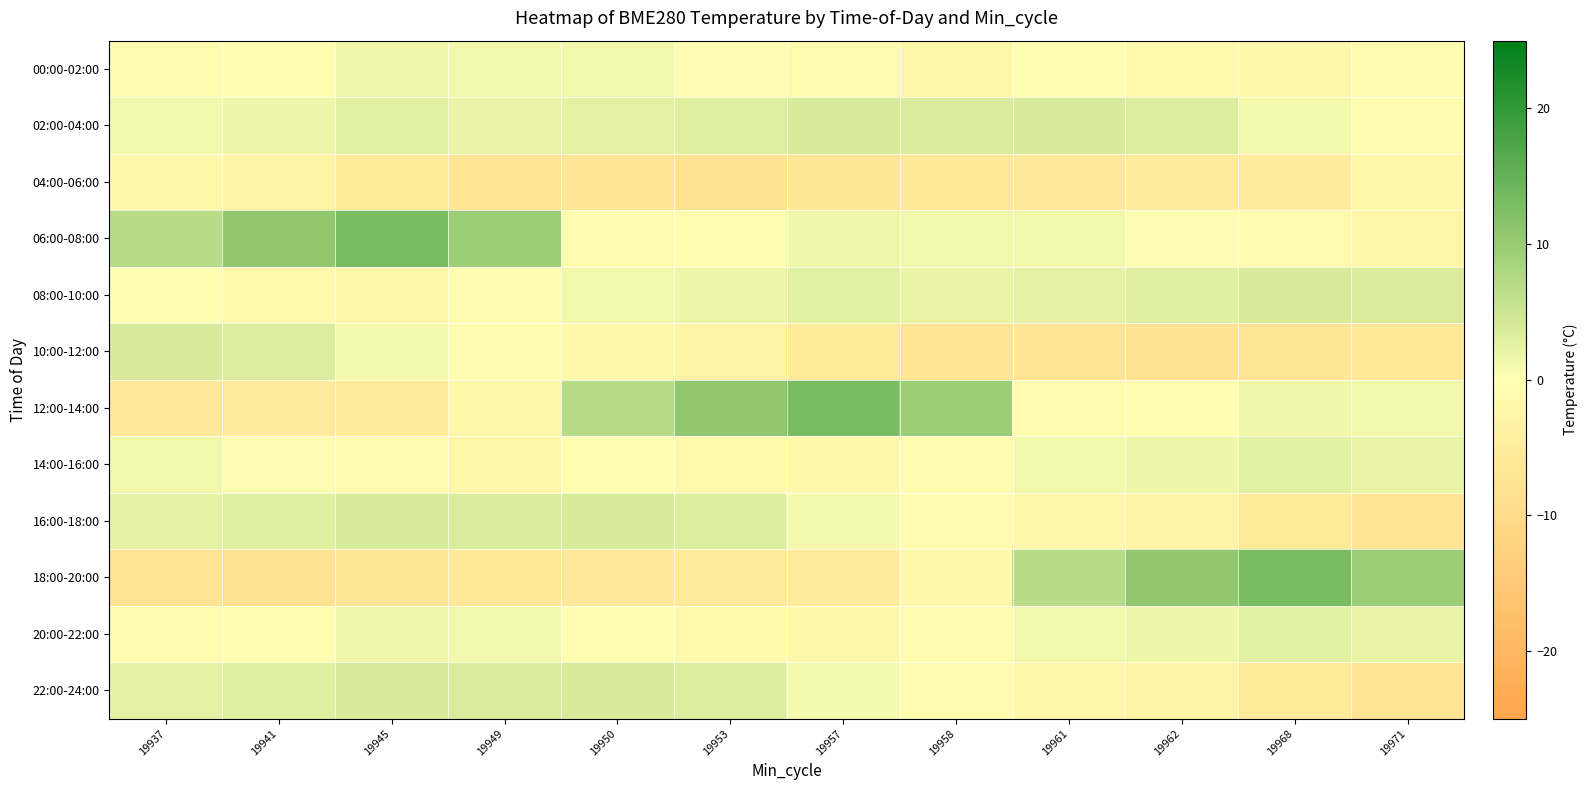

At 19941, list the series in order from largest to smallest.

06:00-08:00, 10:00-12:00, 16:00-18:00, 22:00-24:00, 02:00-04:00, 14:00-16:00, 00:00-02:00, 20:00-22:00, 08:00-10:00, 04:00-06:00, 12:00-14:00, 18:00-20:00